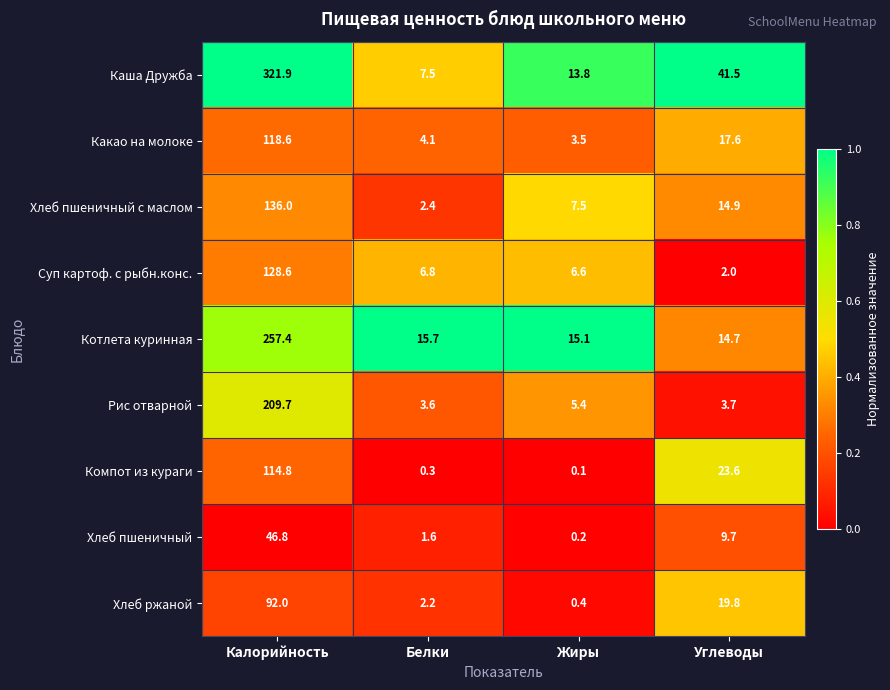

What is the sum of all Хлеб пшеничный values?

58.3